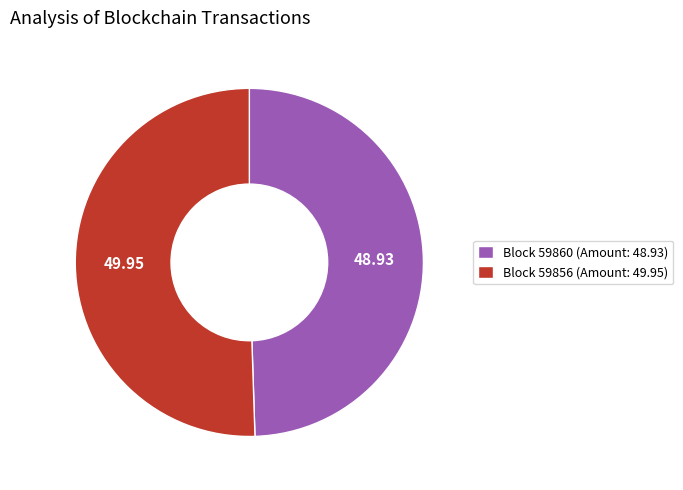

Which slice is the smallest?

Block 59860 (Amount: 48.93)